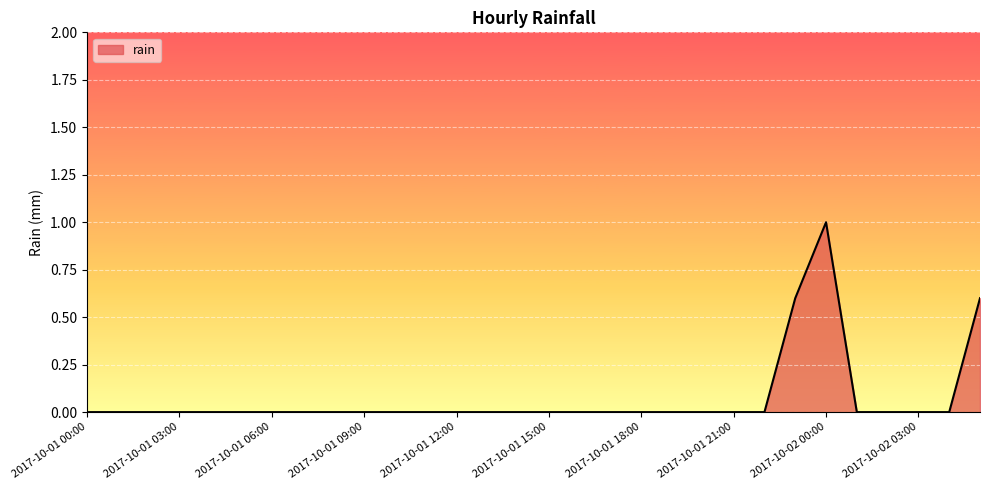

Count the number of categories in the chart.

30